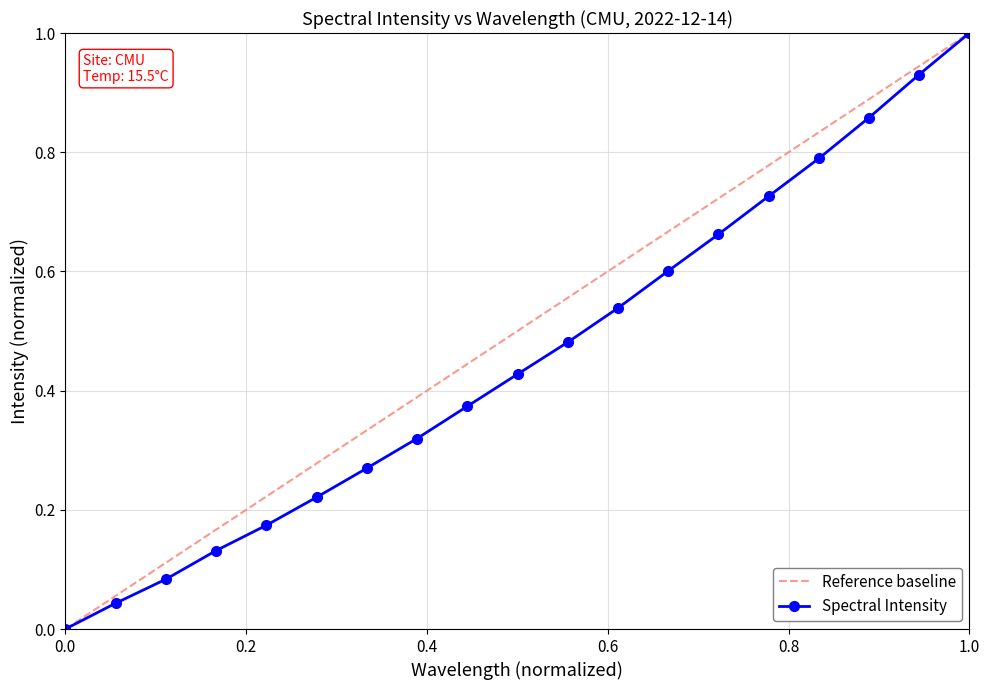

How many values in the Spectral Intensity series exceed 0?

18